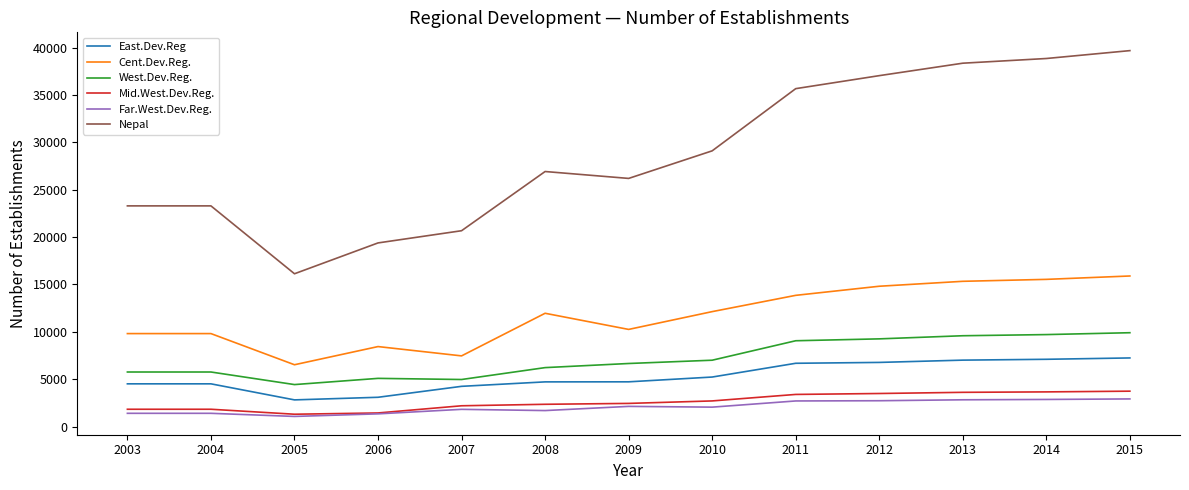

In Mid.West.Dev.Reg., how many points are lower than both neighbors (excluding endpoints)?

1